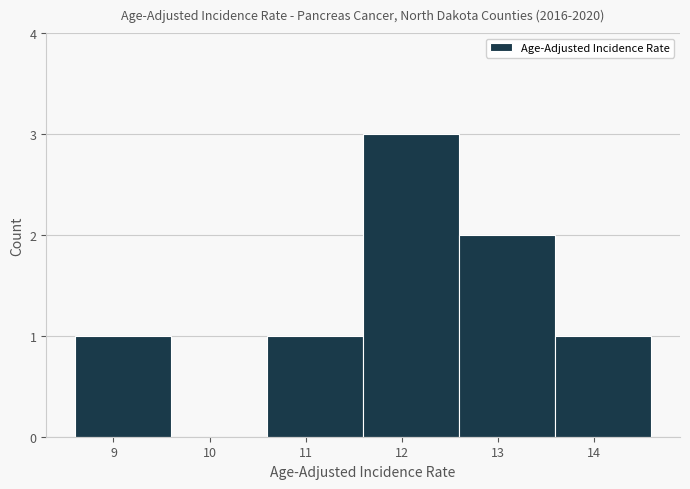

How tall is the bar that spans 13.6 to 14.6 on the x-axis? The values are not printed on the chart, so give them approximately, as read against the axis.

1